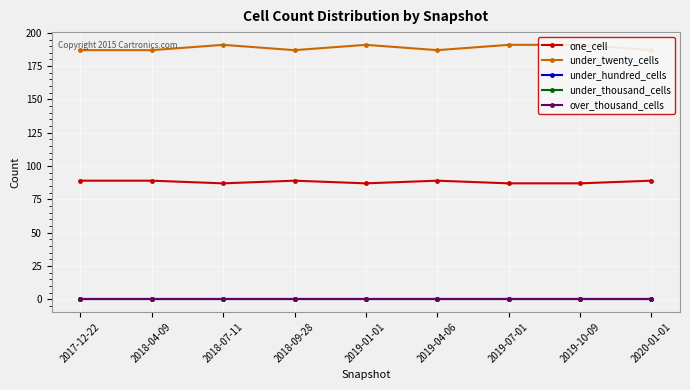

How many lines are shown in the chart?

5